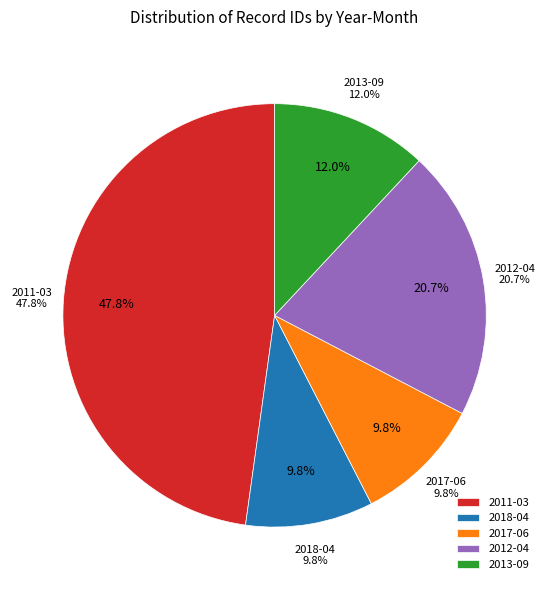

Is there any slice that represents more than half of the pie?

No